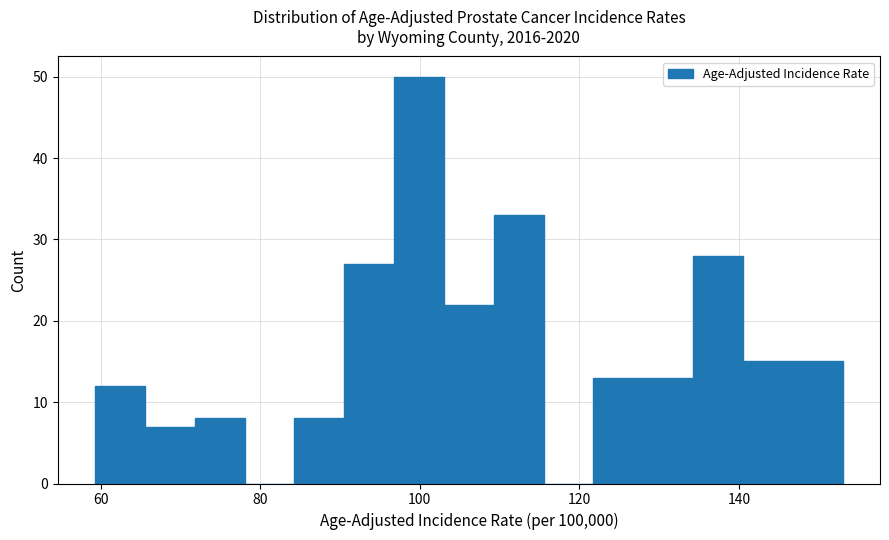

Read against the x-axis, roughly where is the centre of the tallest bar?

100